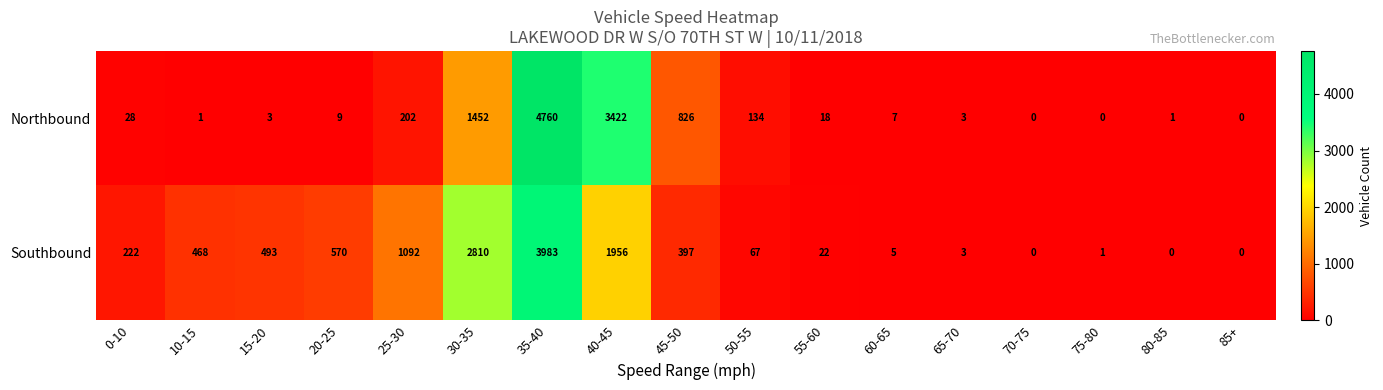

Which series has the largest total across all categories?

Southbound